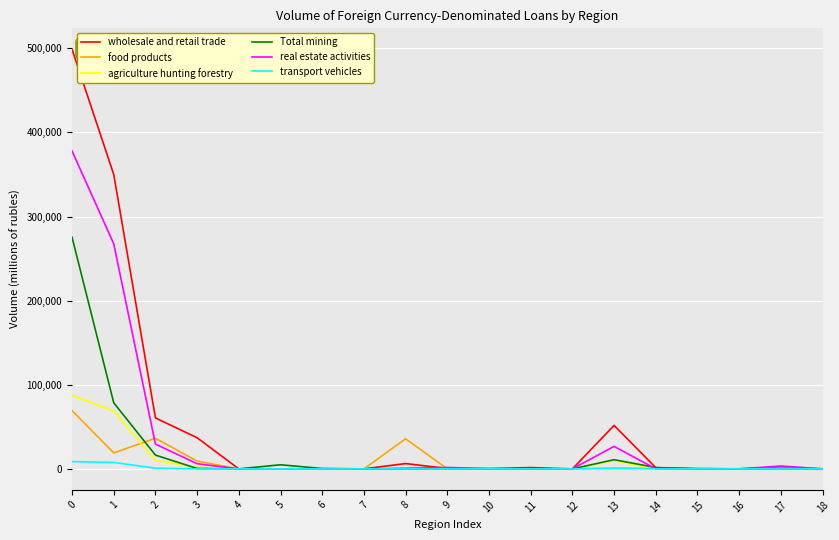

What is the total value across all series at 6?

594